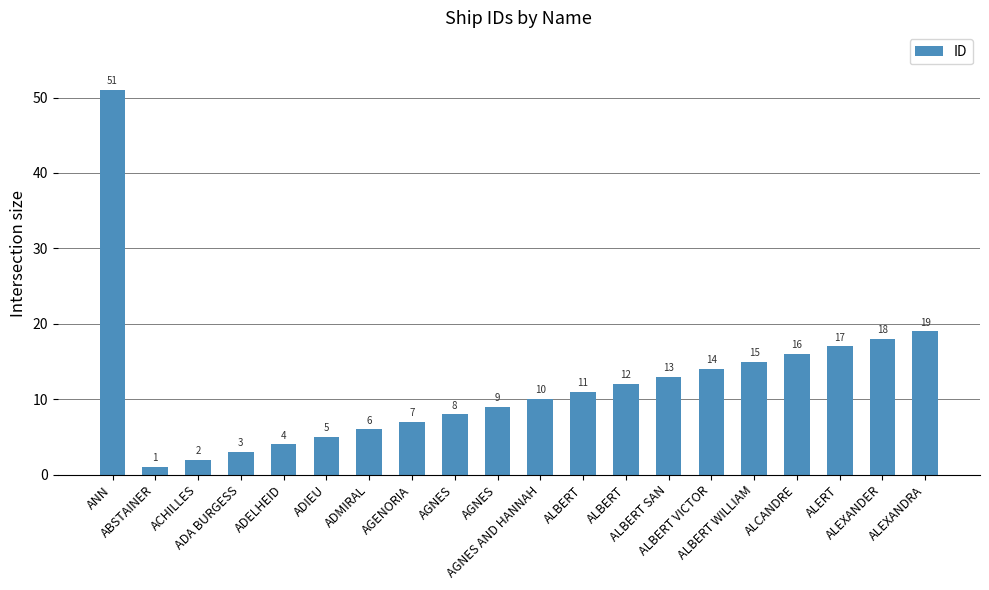

Does the chart contain any negative values?

No